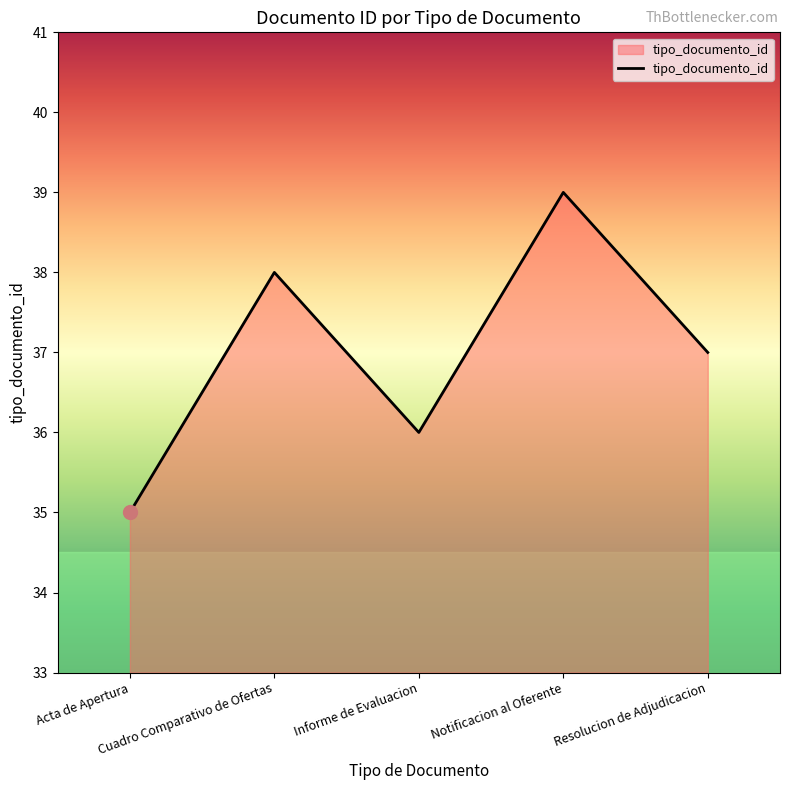

How many categories are shown in the chart?

5